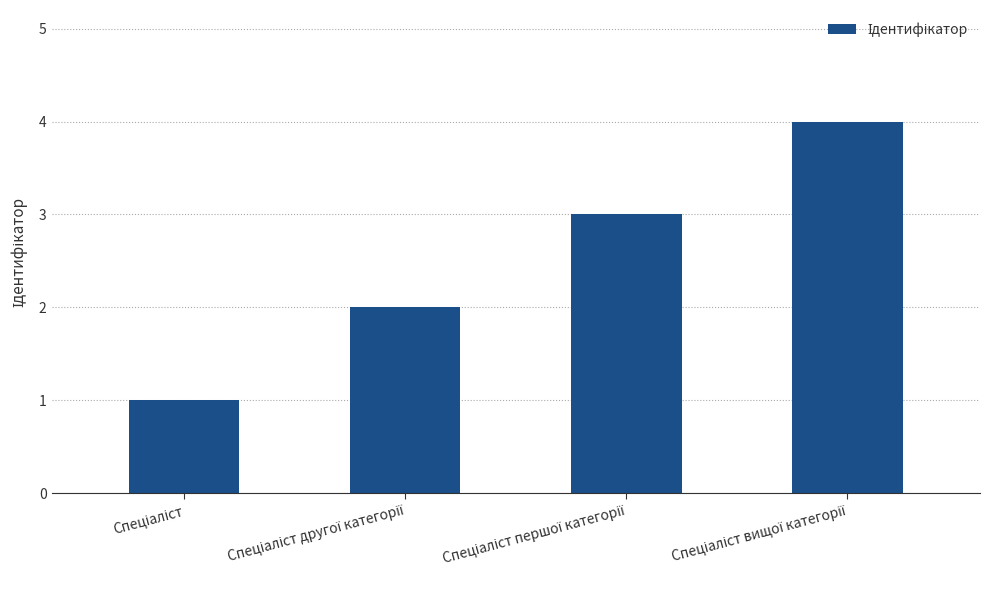

How many values are between 2 and 4?

3